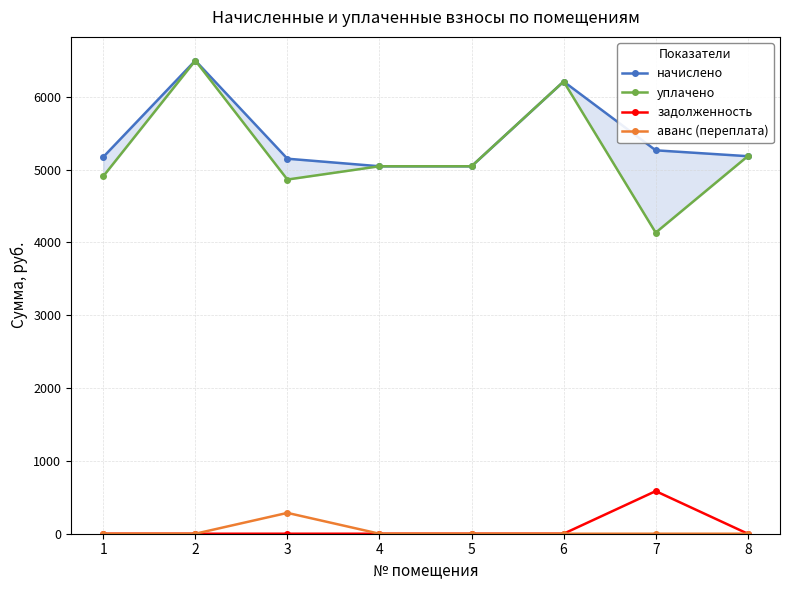

True or false: начислено and задолженность intersect in this chart.

False